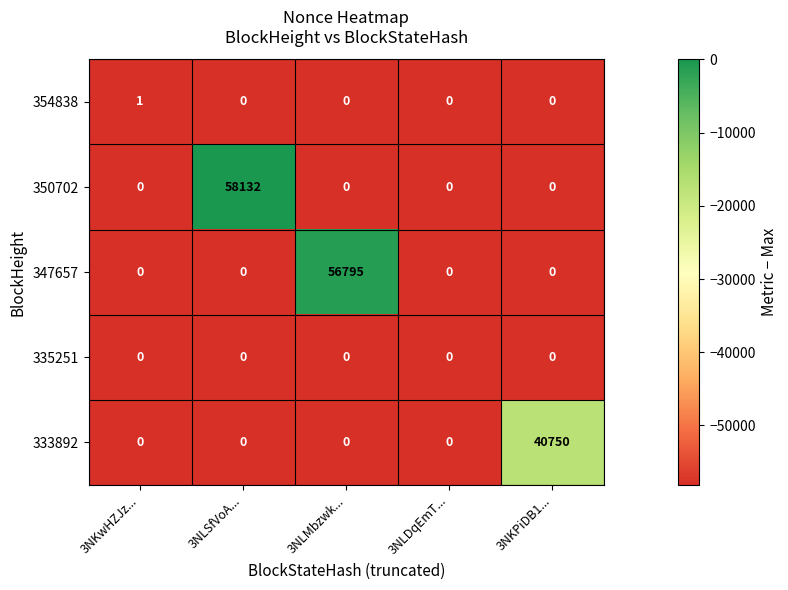

The 333892 series shows 18181 at 3NKwHZJz.... True or false?

False